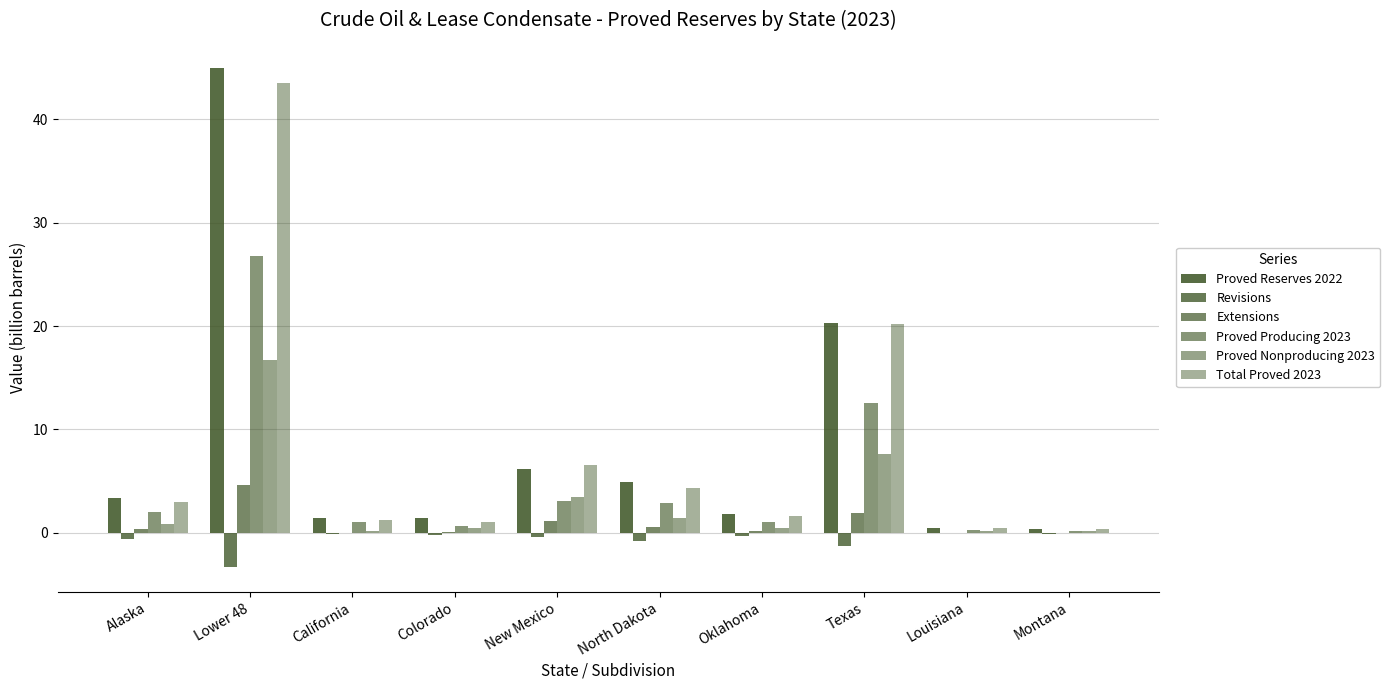

What is the label of the 5th bar from the left?

New Mexico